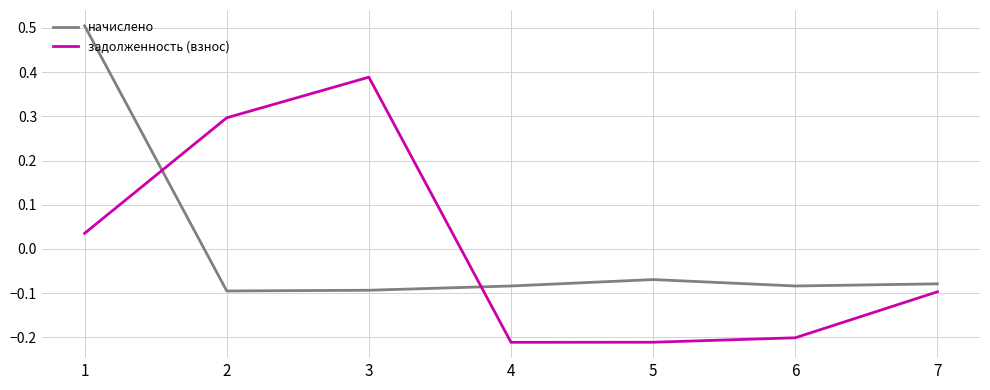

What is the maximum value shown in the chart?

0.5